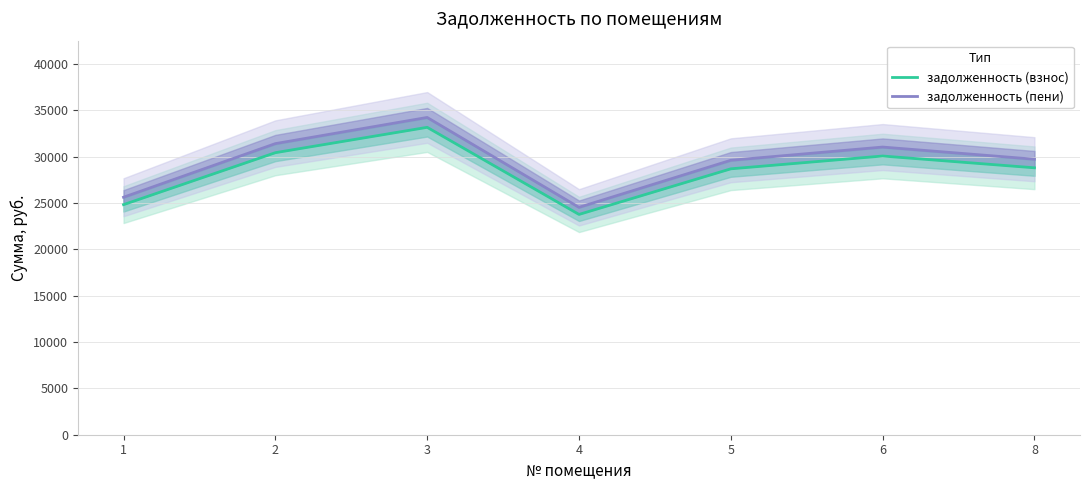

What is the difference between the highest and lowest values at 6?

966.2